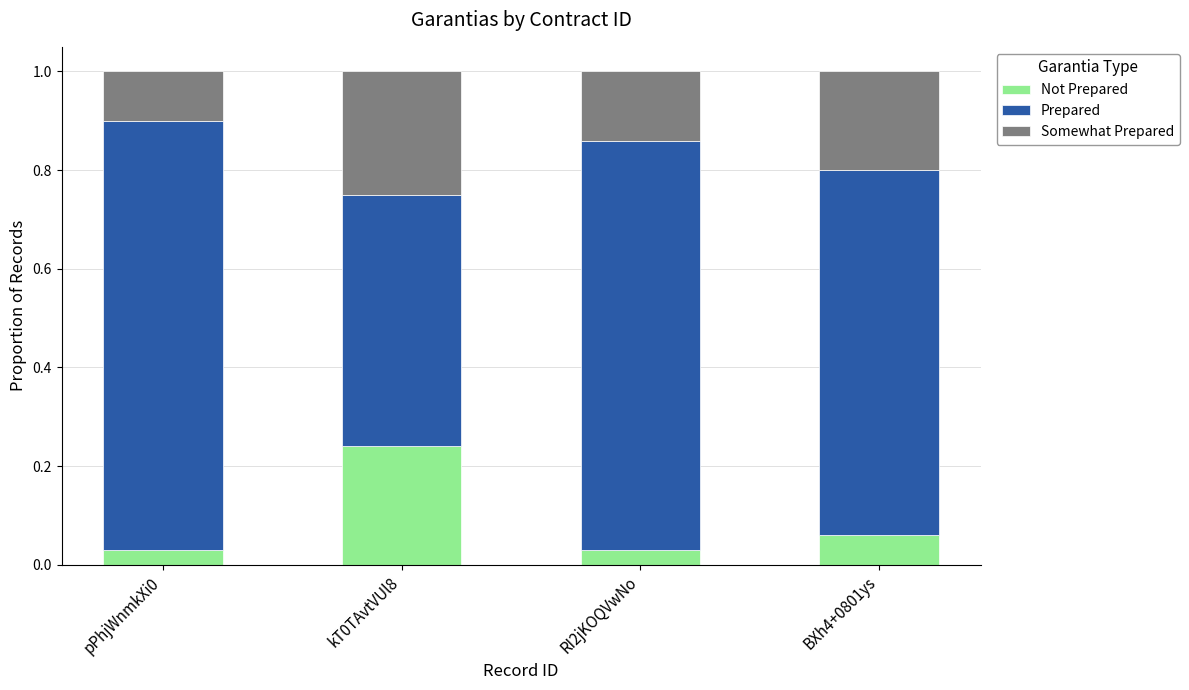

What is the total value across all series at pPhjWnmkXi0?

1.0